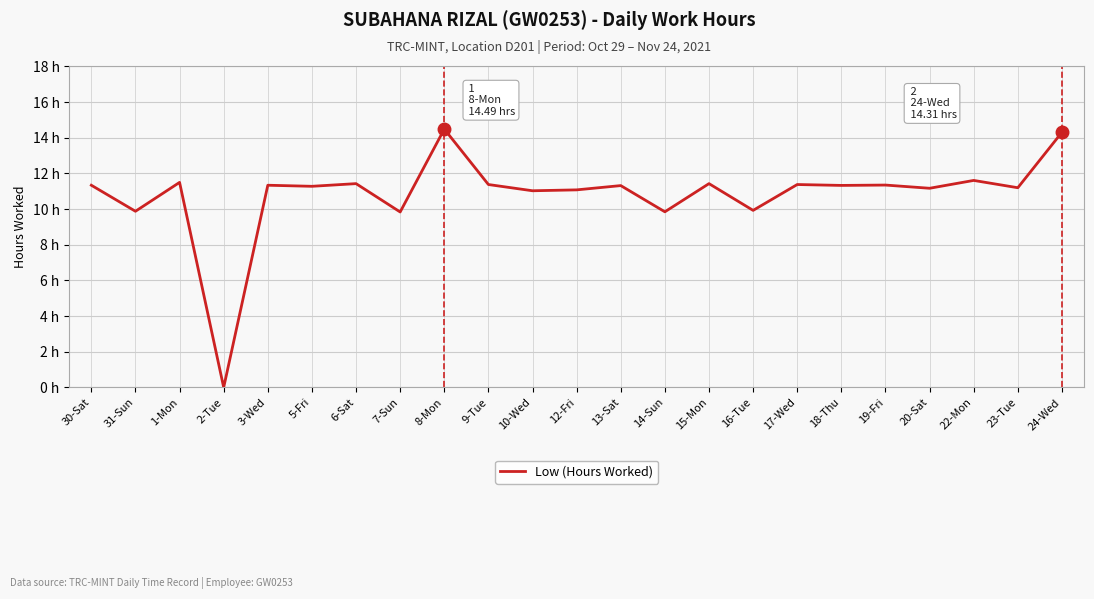

What is the sum of the values at 6-Sat and 14-Sun?

21.3